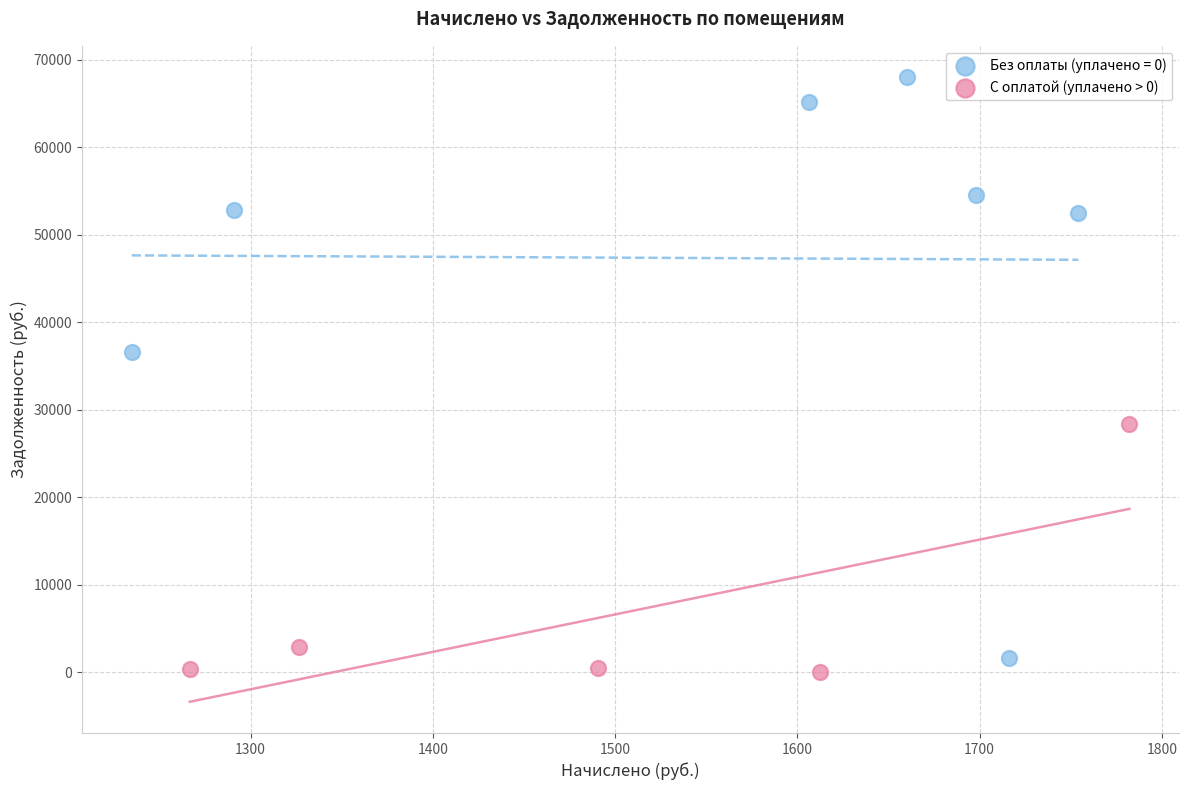

Which series reaches the maximum Y coordinate?

Без оплаты (уплачено = 0)